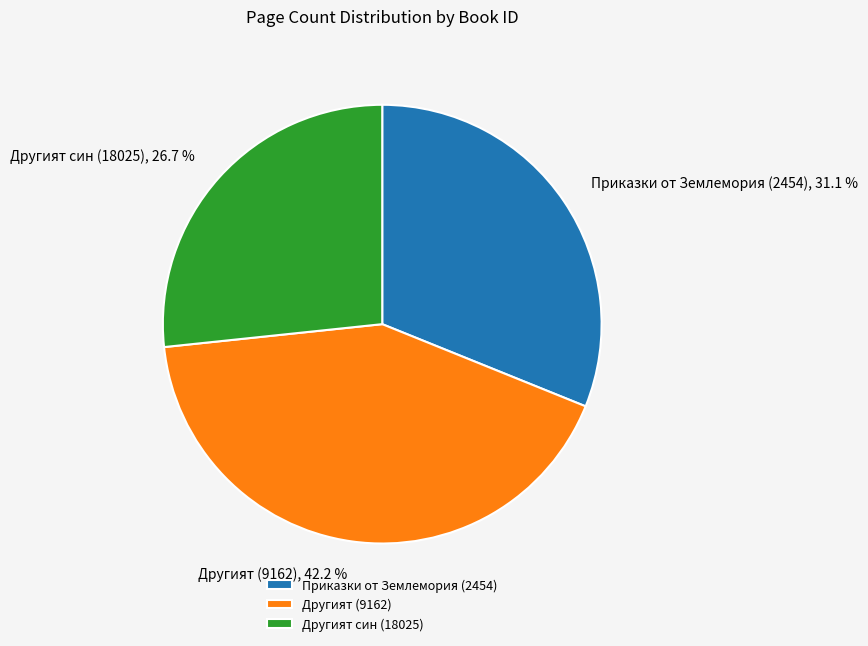

What percentage is the Другият (9162) slice, to the nearest percent?

42%